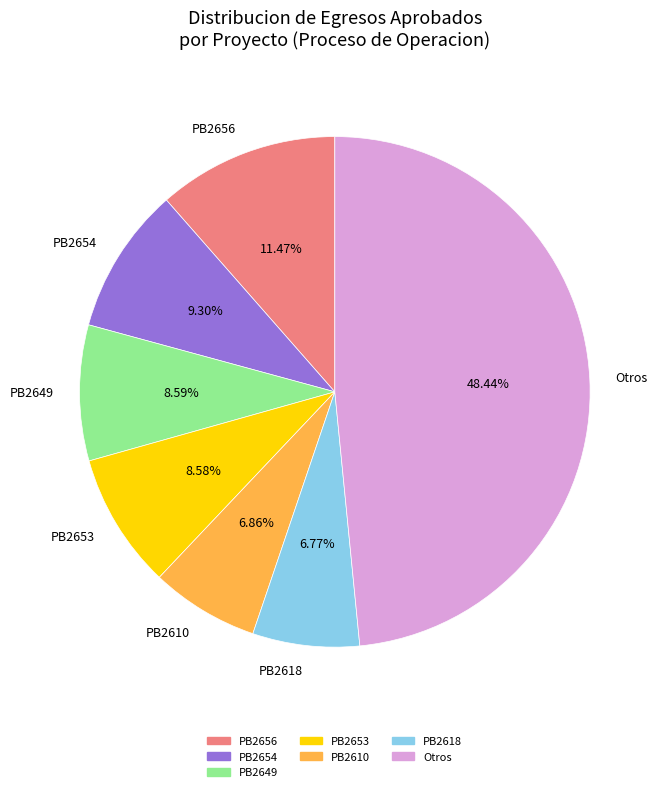

Which category has the biggest portion of the pie?

Otros